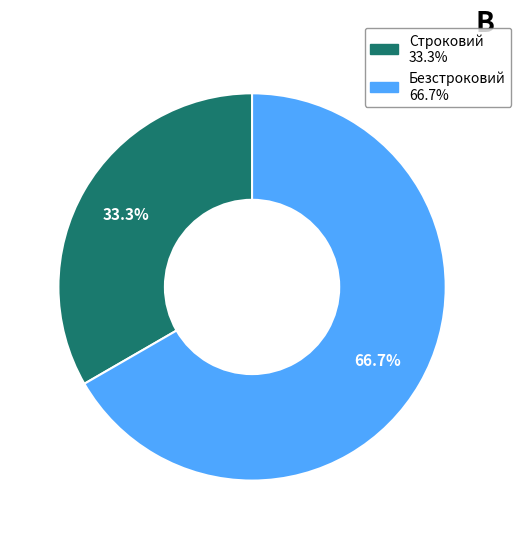

What is the smallest slice in the pie chart?

Строковий